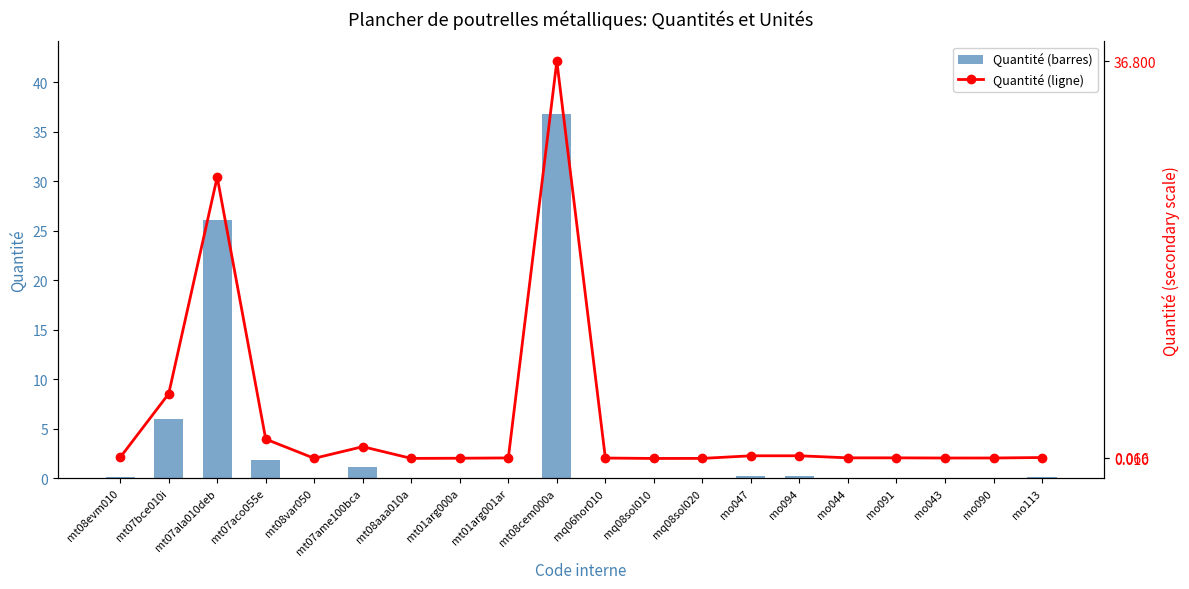

Which series has the largest total across all categories?

Quantité